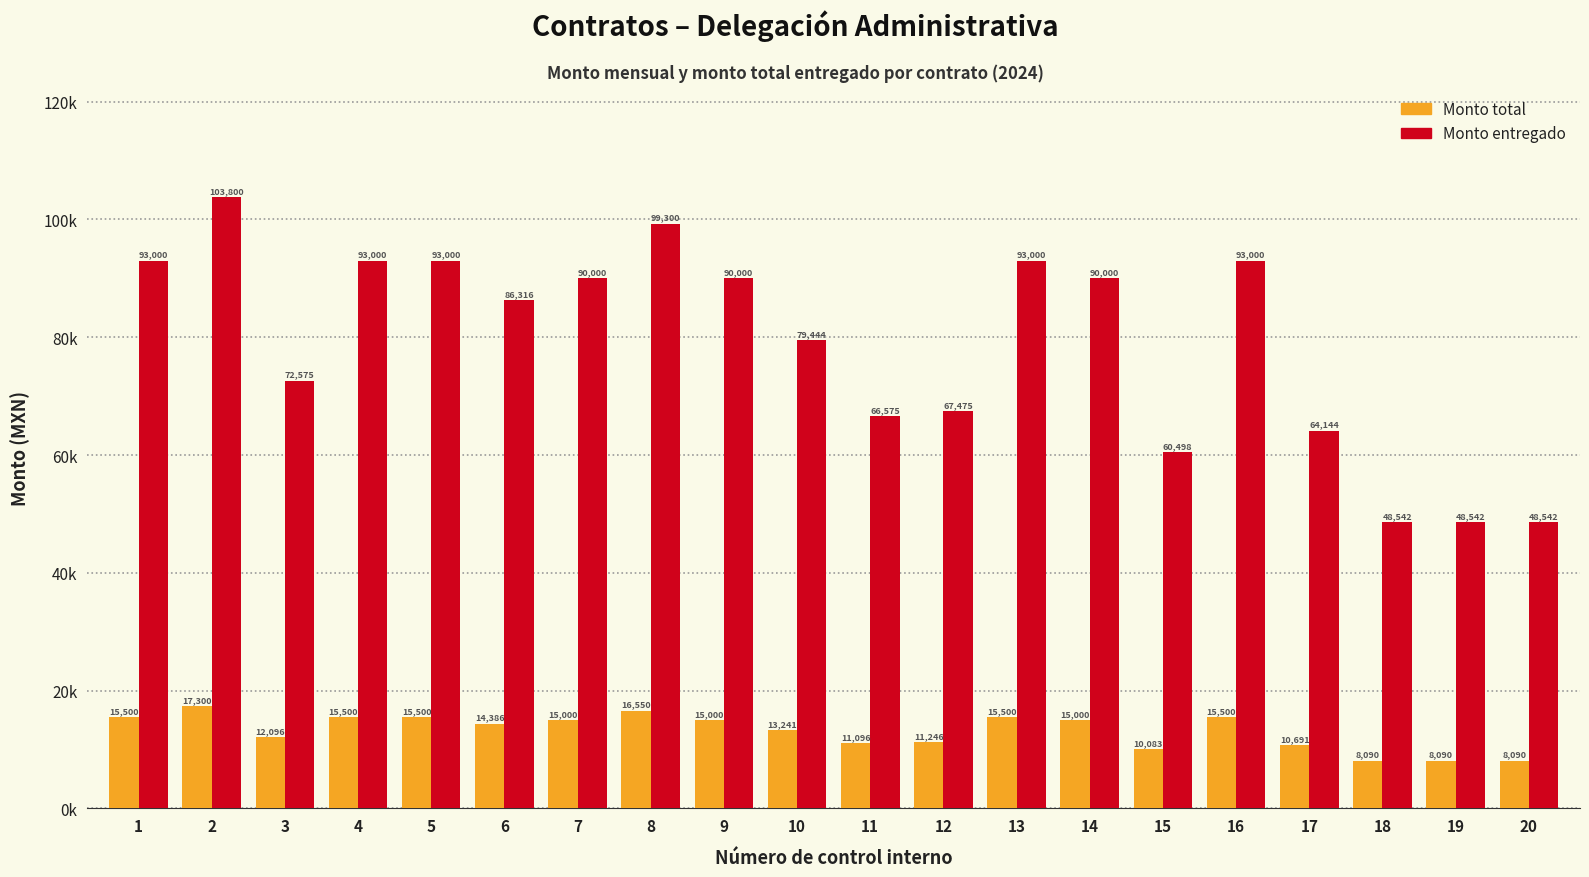

What are all the series names shown in the legend?

Monto total, Monto entregado